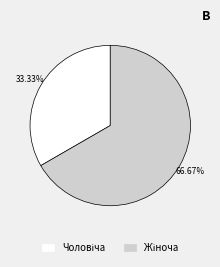

Does any single category account for the majority?

Yes